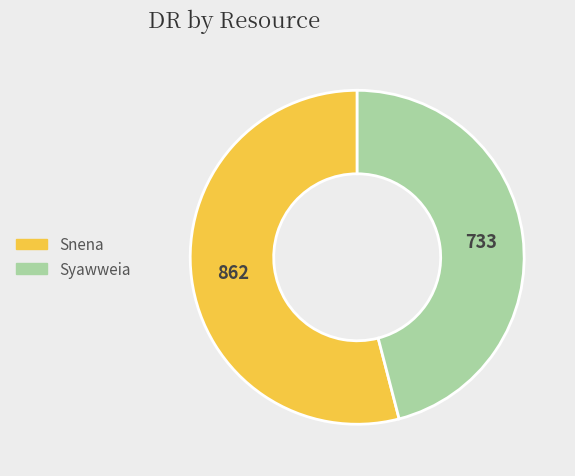

Which slice is the largest?

Snena